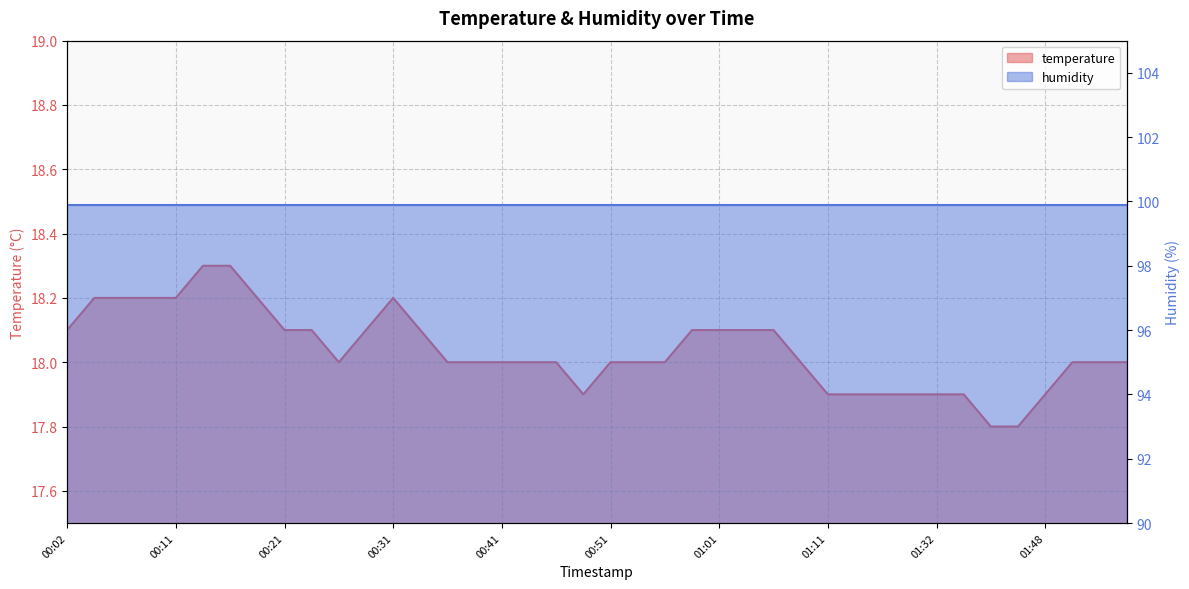

What is the value of the 38th point from the left?

18.0